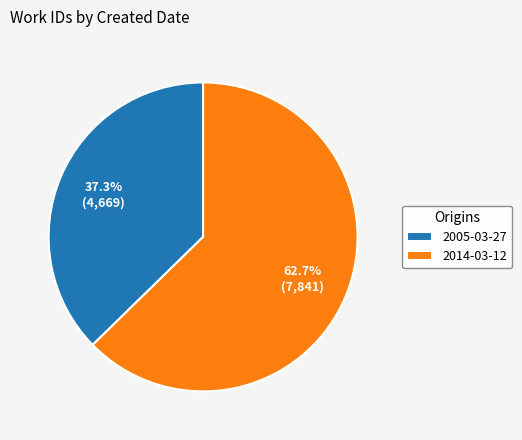

How many segments does this pie chart have?

2